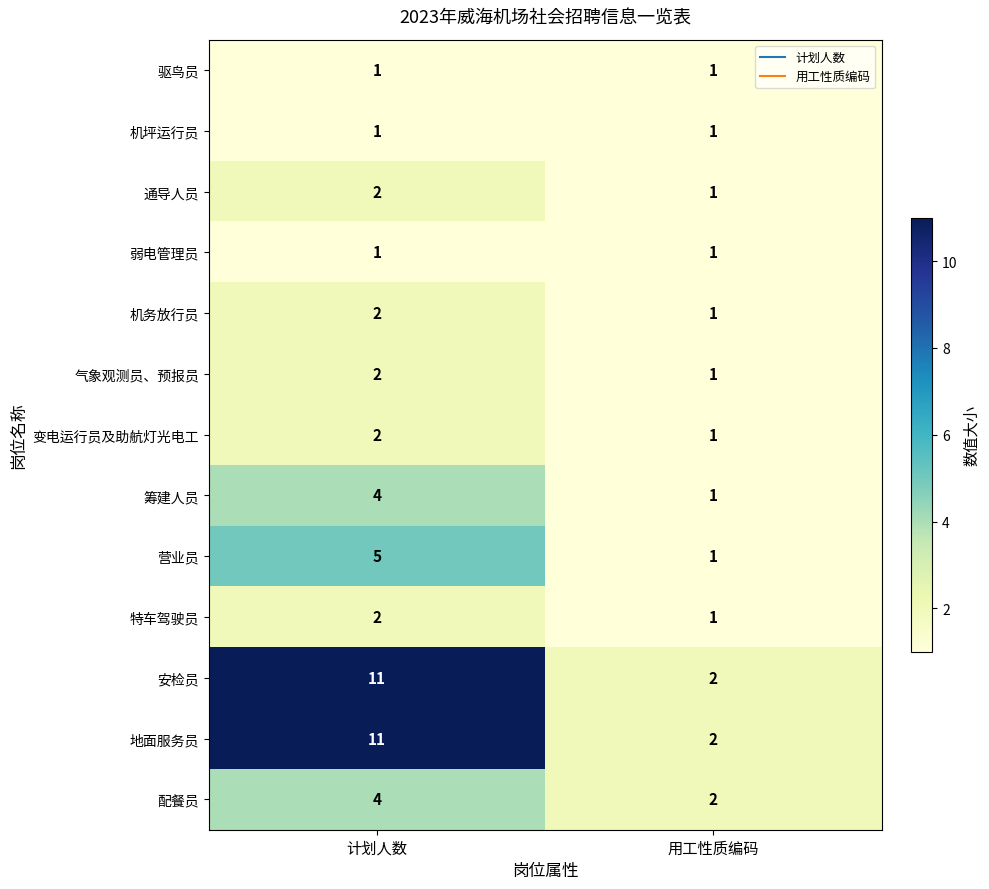

What is the sum of all 变电运行员及助航灯光电工 values?

3